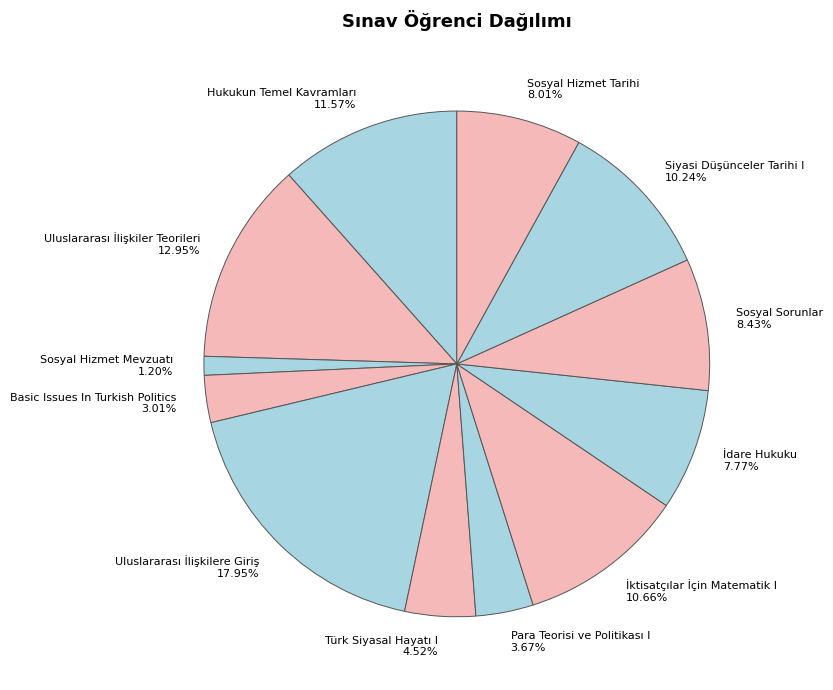

Which category has the biggest portion of the pie?

Uluslararası İlişkilere Giriş